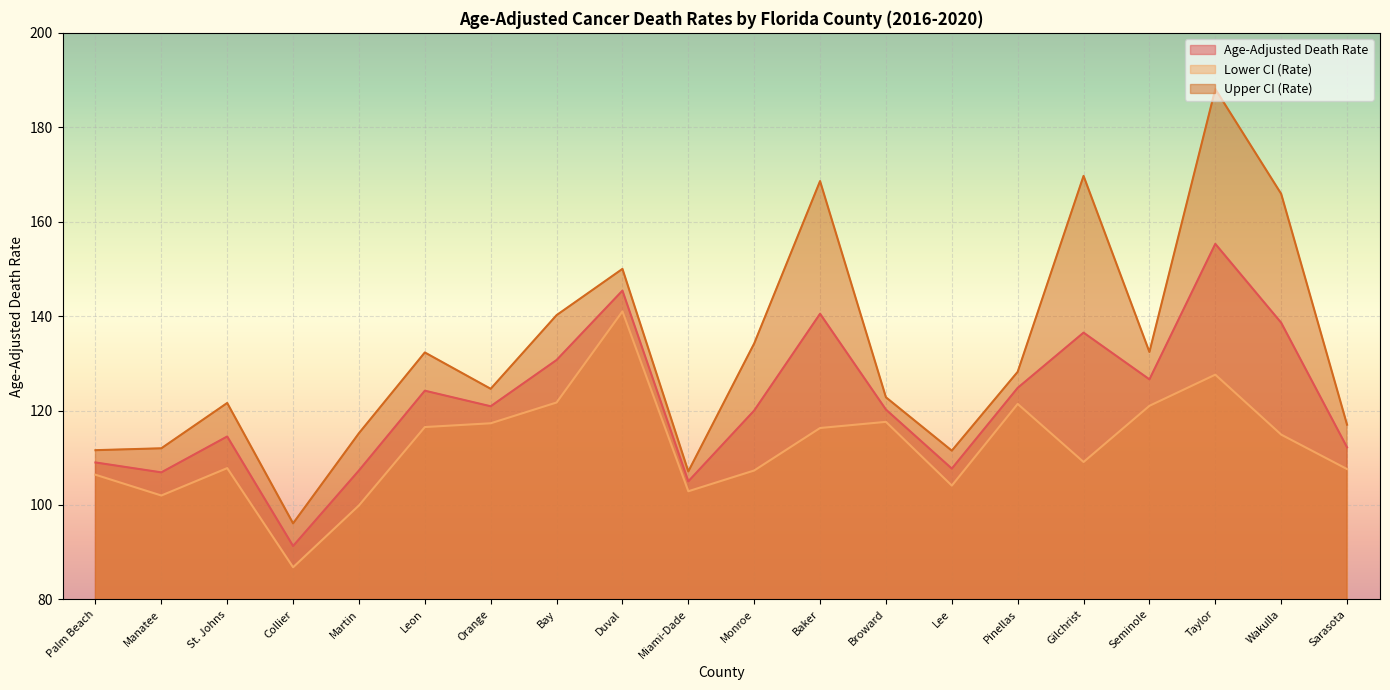

List the series in order of their overall mean, highest first.

Upper CI (Rate), Age-Adjusted Death Rate, Lower CI (Rate)